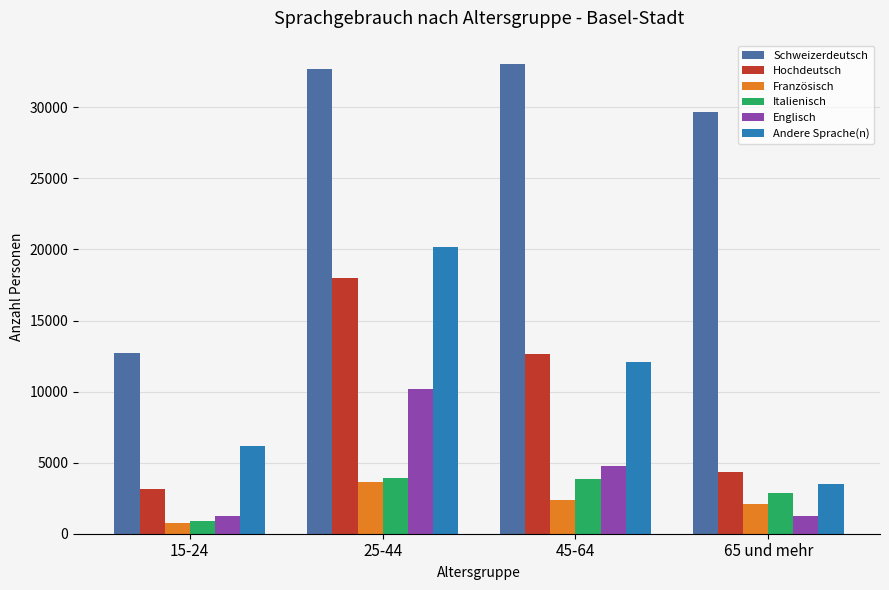

What are all the series names shown in the legend?

Schweizerdeutsch, Hochdeutsch, Französisch, Italienisch, Englisch, Andere Sprache(n)